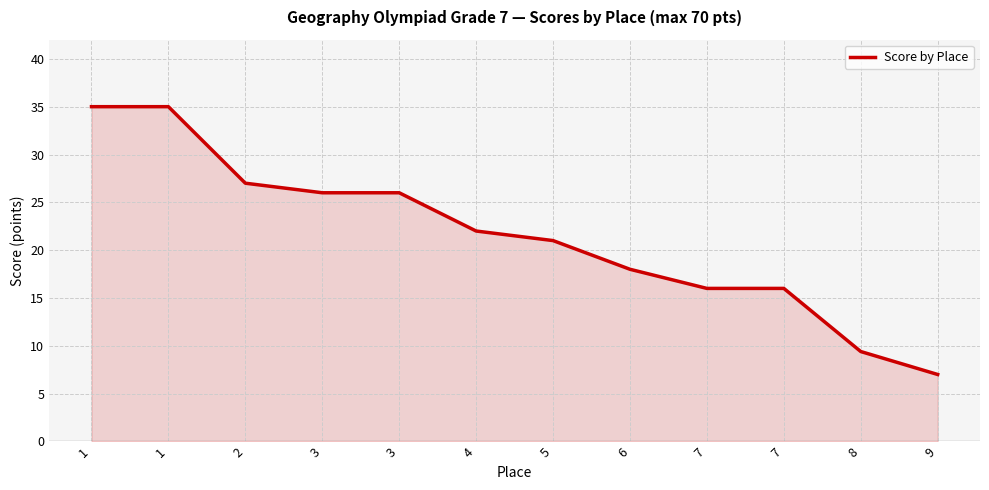

How many lines are shown in the chart?

1